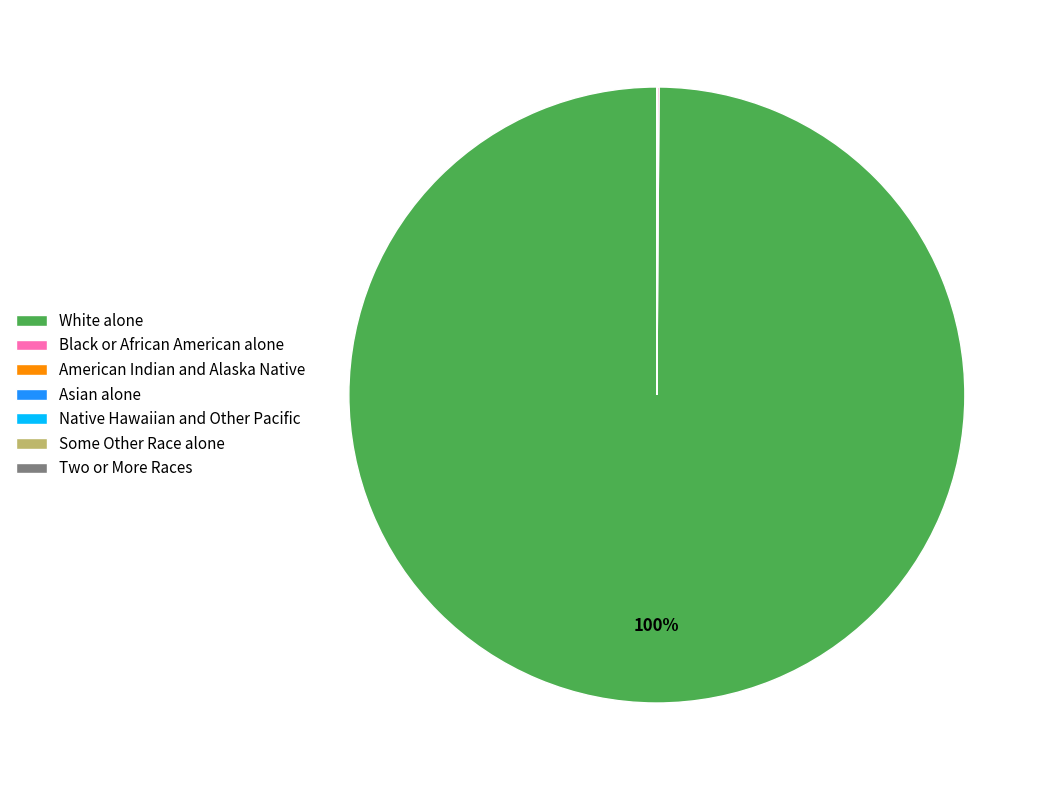

To the nearest percent, what is the average slice percentage?

14%